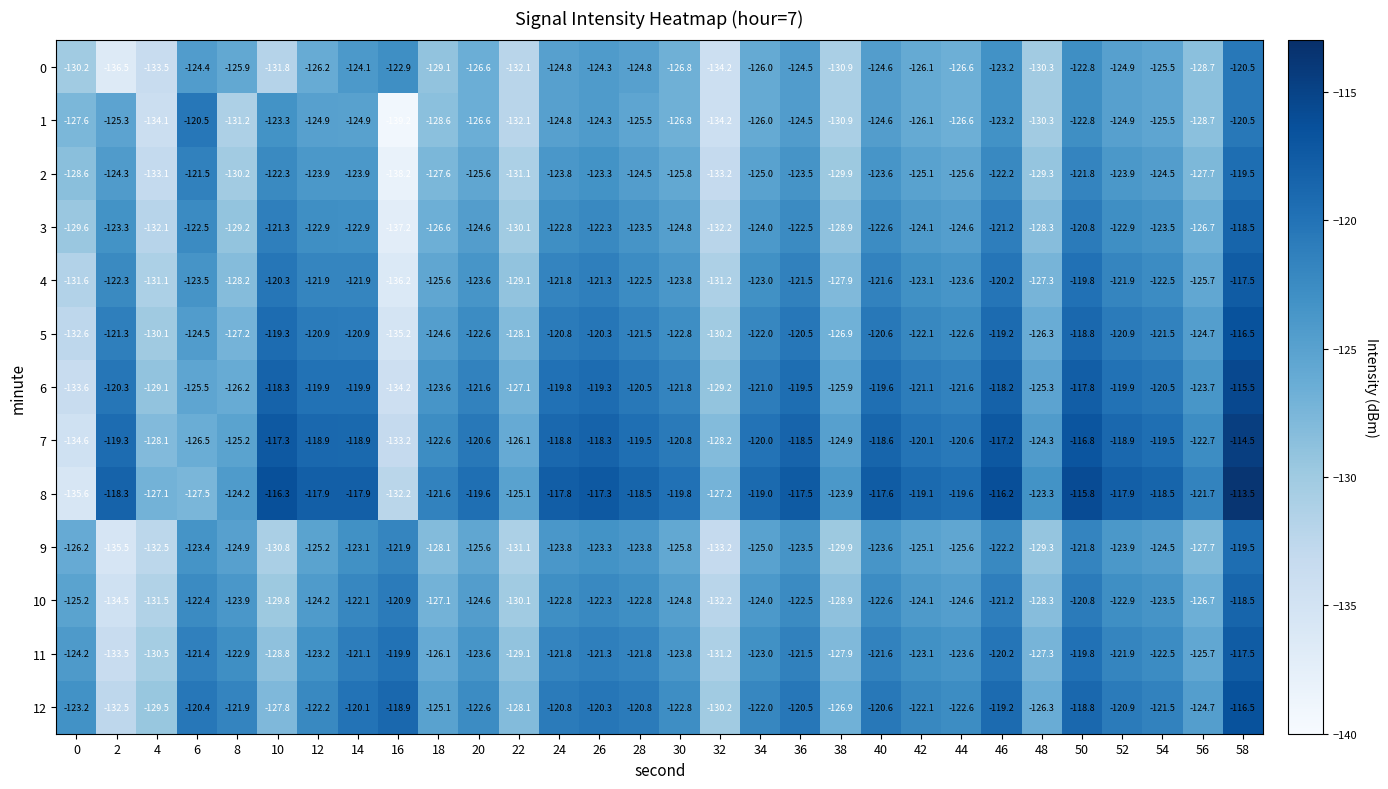

The value of 0 at 50 is -37.1. True or false?

False